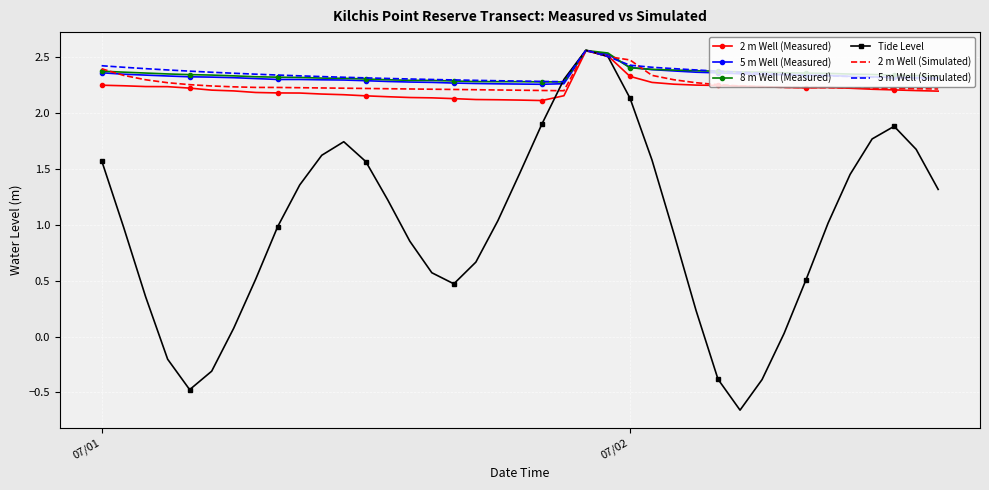

Which series has the largest range (max minus min)?

Tide Level